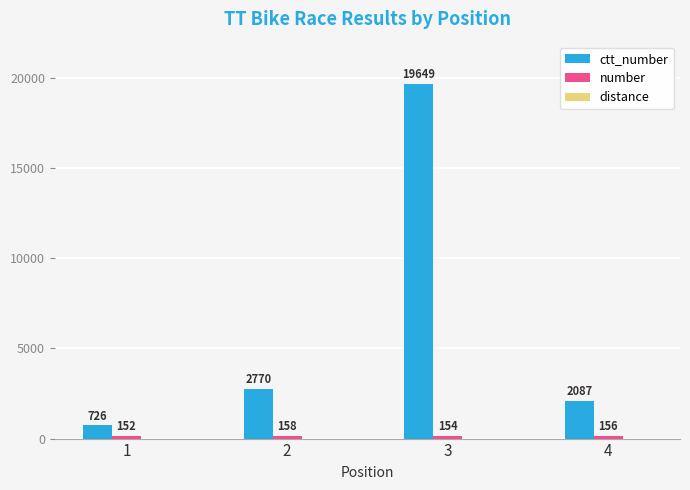

What is the total value across all series at 2?

2928